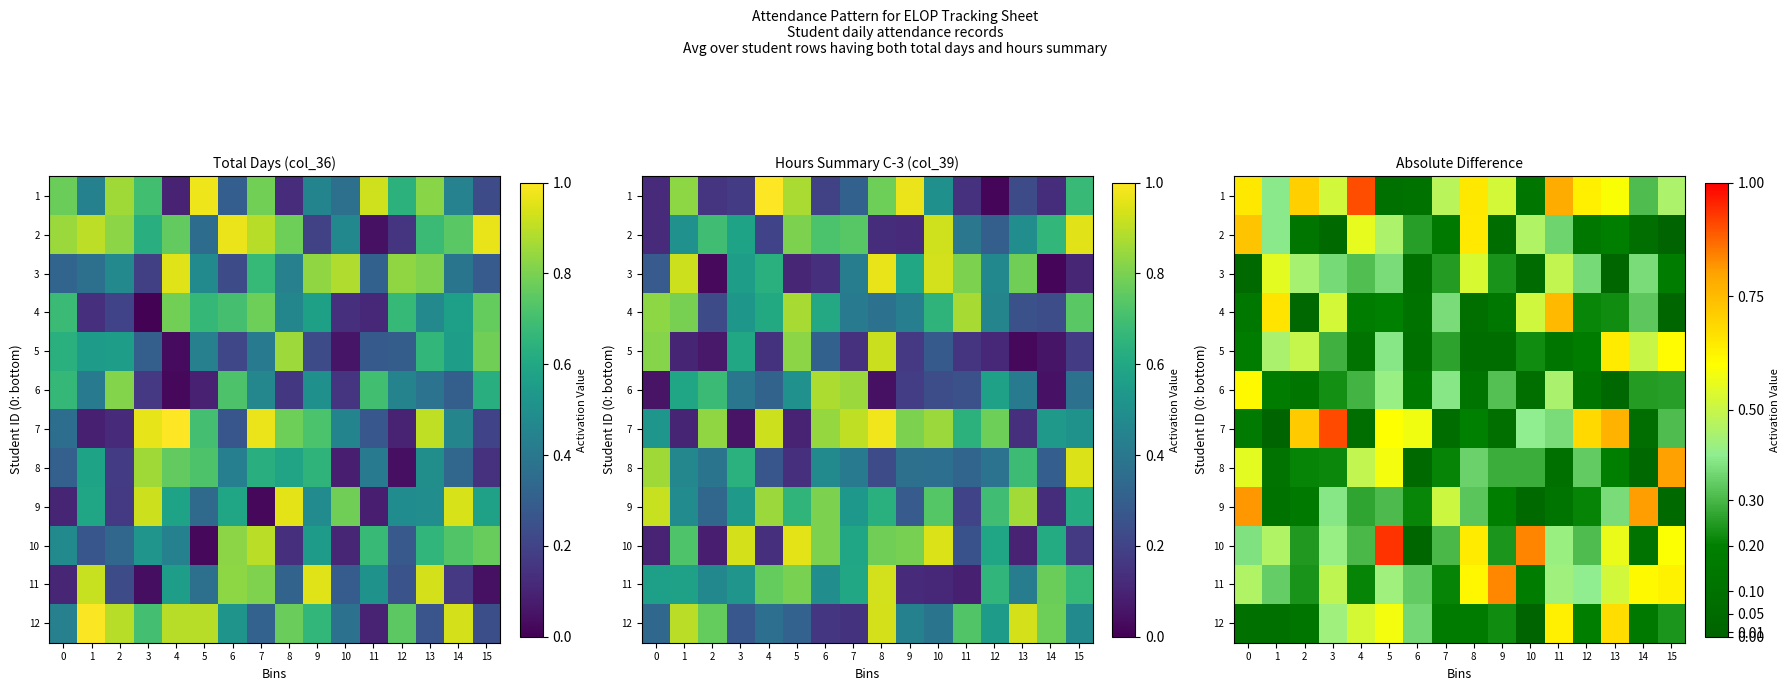

What is the maximum value shown in the chart?

0.9